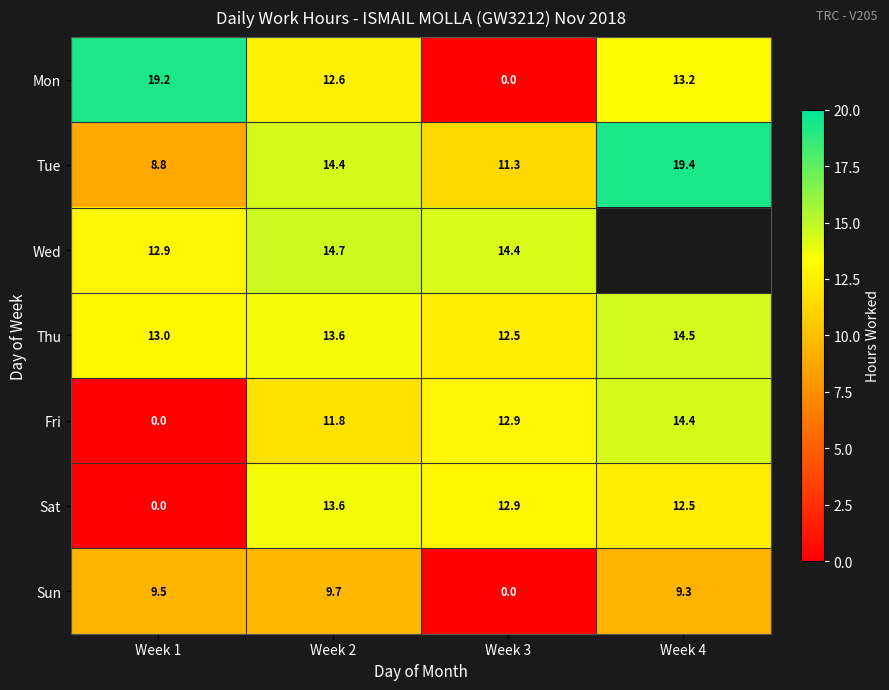

What is the sum of the Thu values at Week 1 and Week 4?

27.5